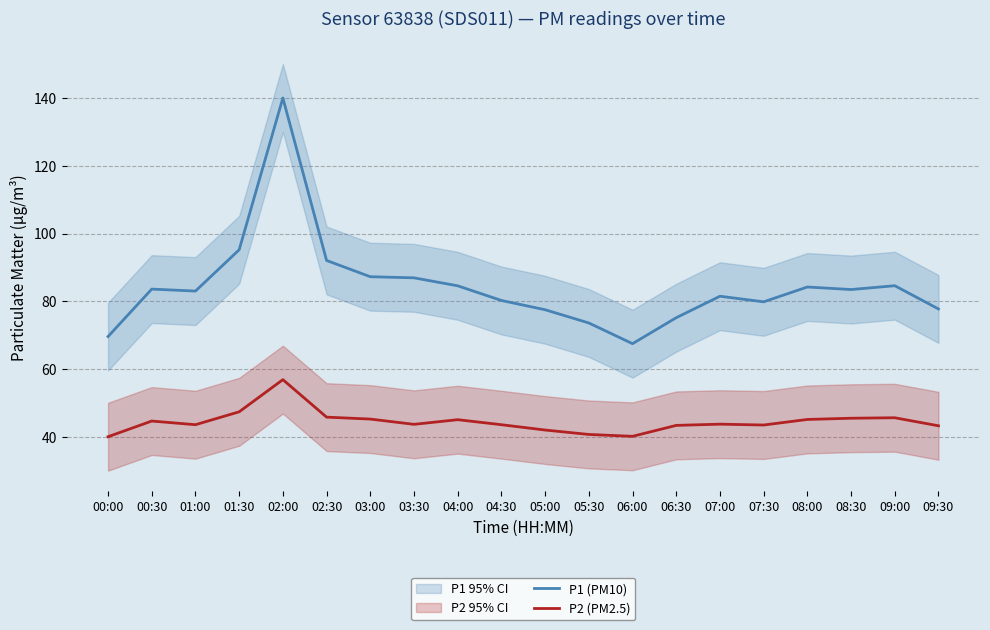

List the labels in order of P1 (PM10) value, smallest first.

06:00, 00:00, 05:30, 06:30, 05:00, 09:30, 07:30, 04:30, 07:00, 01:00, 08:30, 00:30, 08:00, 04:00, 09:00, 03:30, 03:00, 02:30, 01:30, 02:00